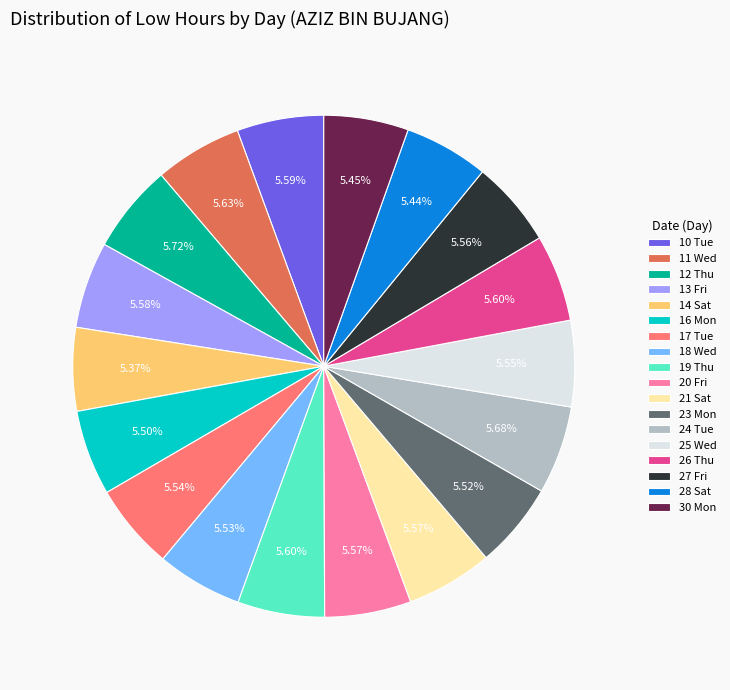

Does 26 Thu account for over 50% of the chart?

No